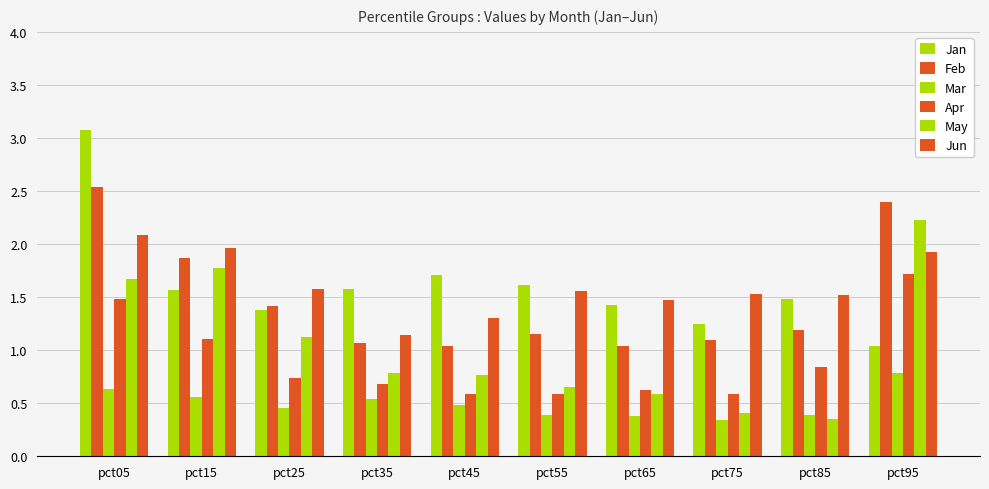

Rank the series at pct75 from lowest to highest value.

Mar, May, Apr, Feb, Jan, Jun